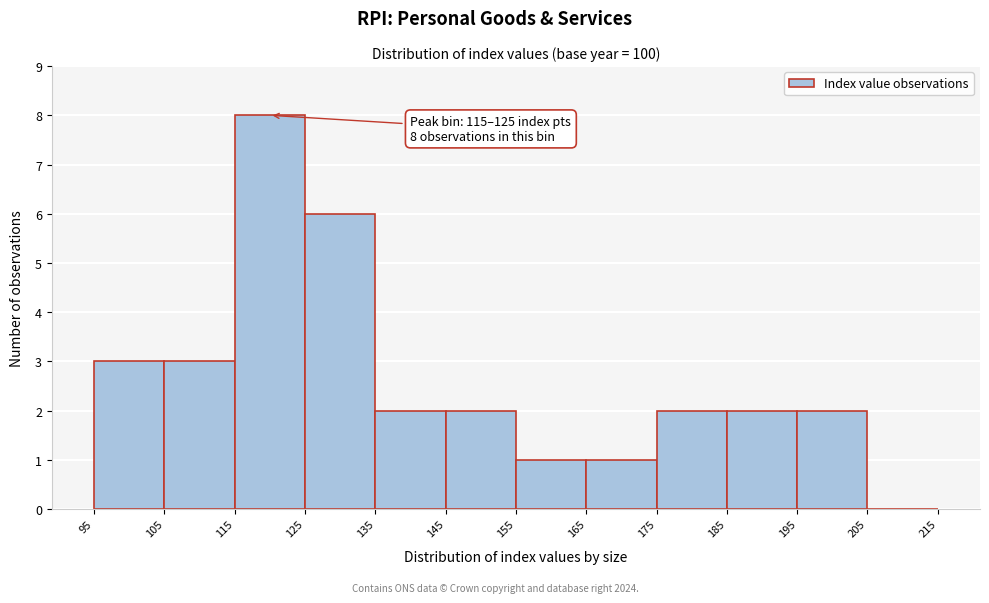

Over which range of the x-axis is the bar tallest?

115 to 125